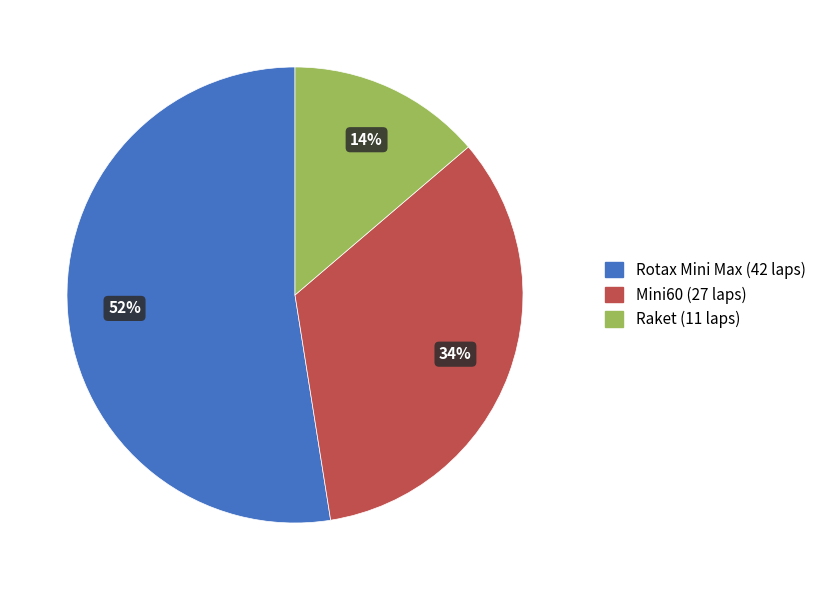

How many slices are in this pie chart?

3